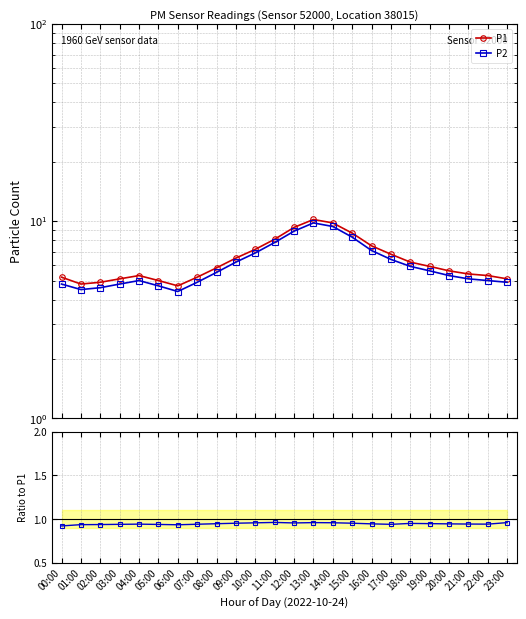

True or false: P2 and P1 cross at least once.

False